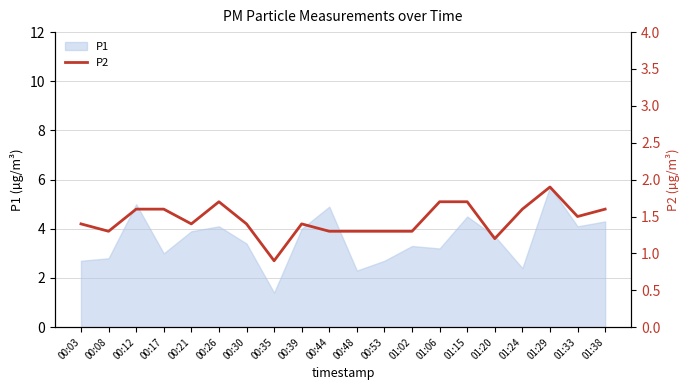

What is the maximum value for P1?

5.7